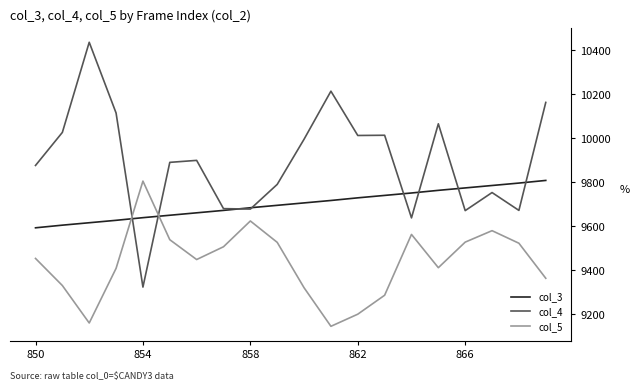

Which series has the widest spread of values?

col_4